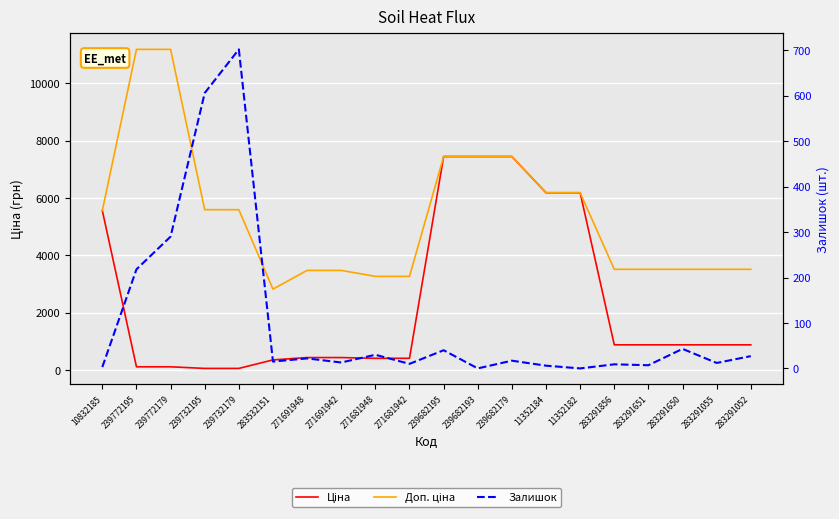

At which category does Залишок reach its first local peak?

239732179